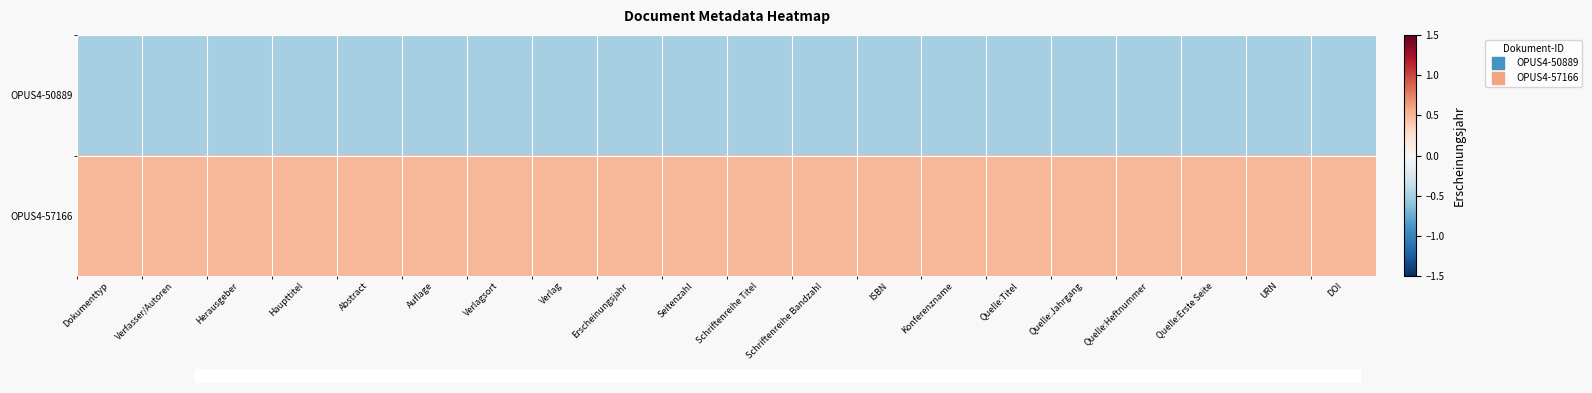

At which category is the sum across all series the highest?

Dokumenttyp